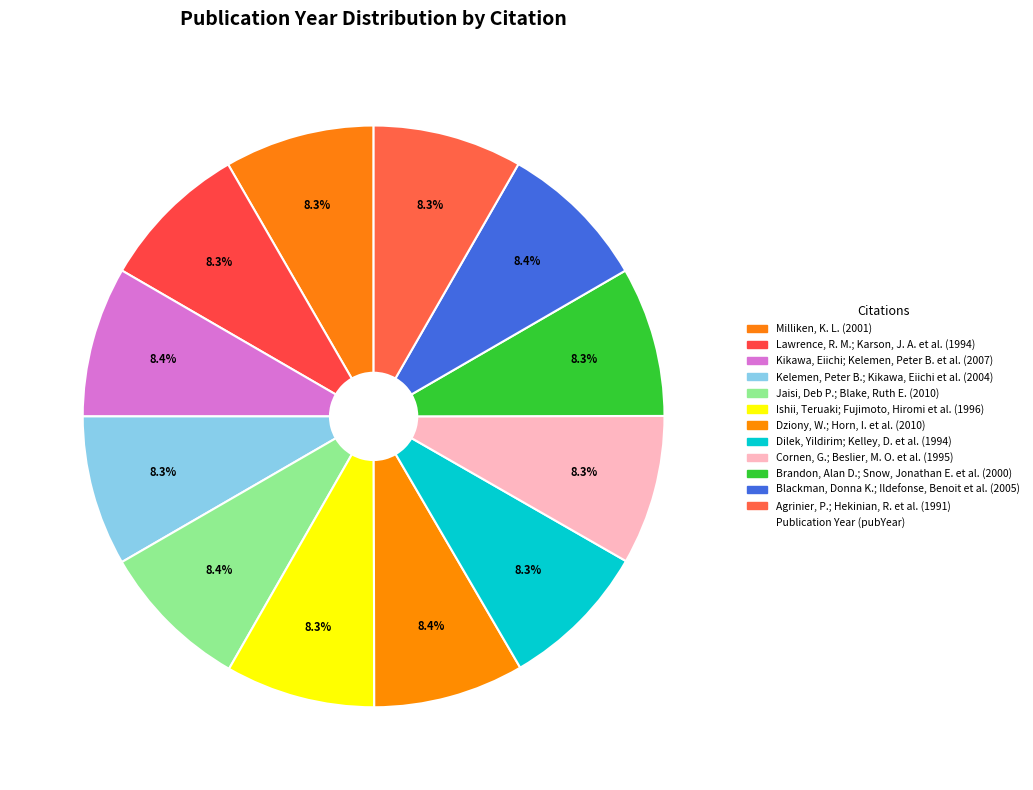

Which category has the biggest portion of the pie?

Jaisi, Deb P.; Blake, Ruth E. (2010)